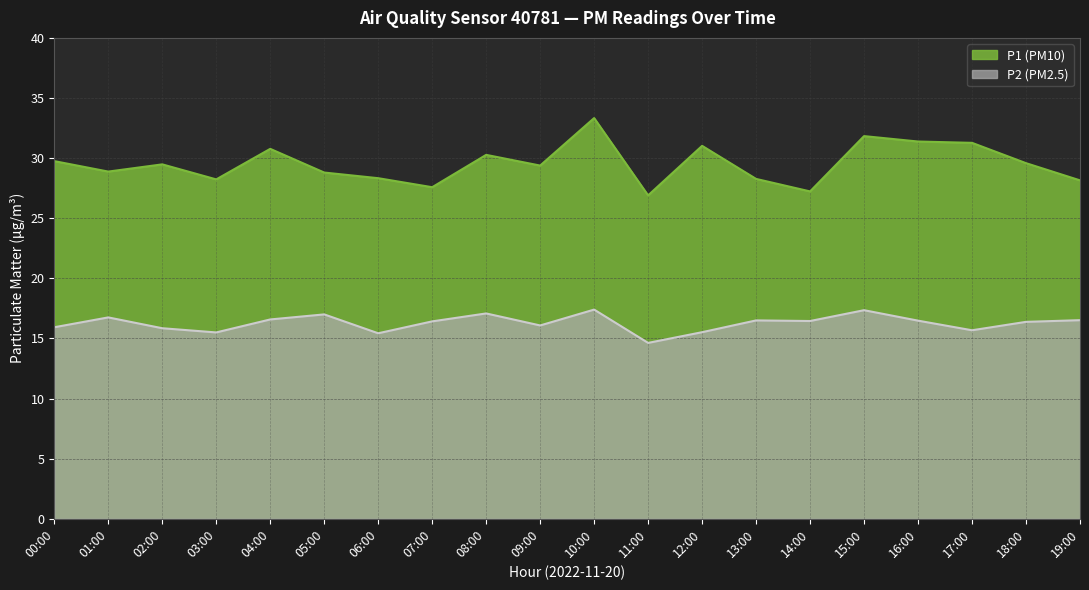

Is the value of P1 at 12:00 greater than the value of P2 at 03:00?

Yes